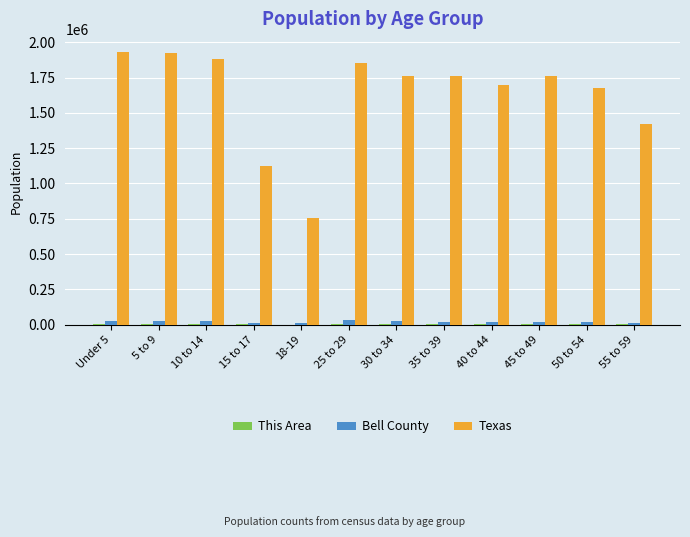

What is the sum of all Texas values?

19551829